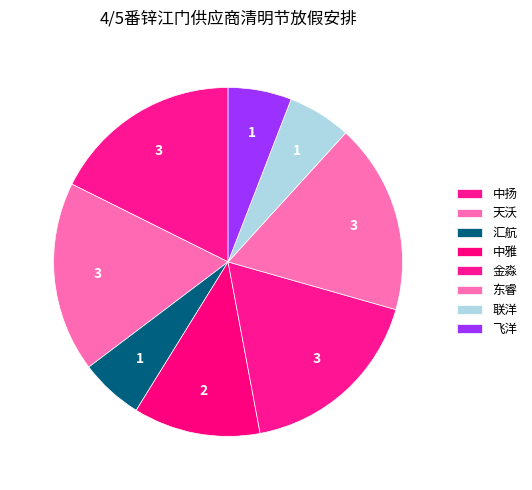

Between 联洋 and 天沃, which is larger?

天沃